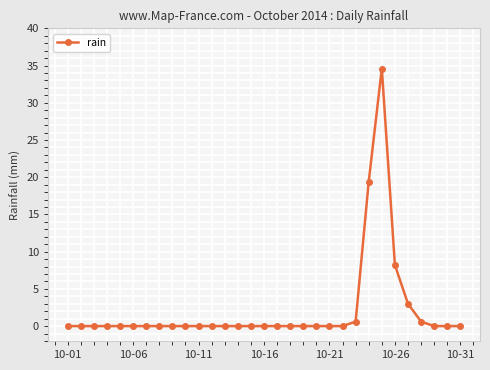

What is the greatest value displayed?

34.6